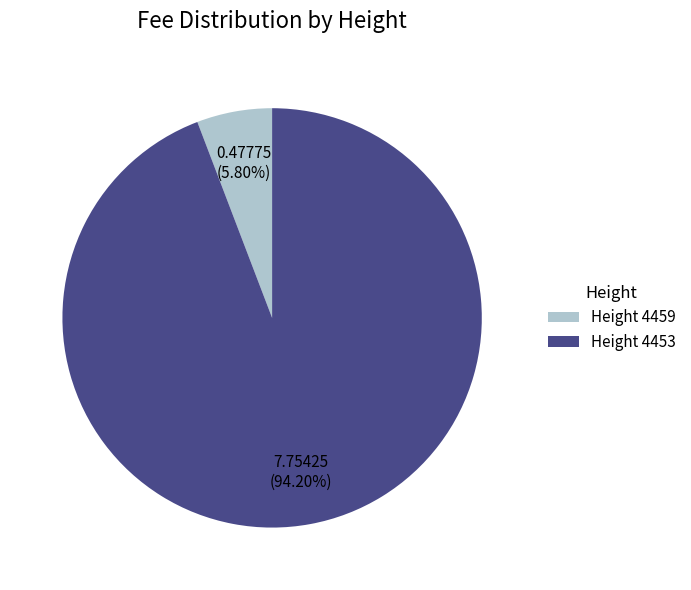

What is the majority slice?

Height 4453